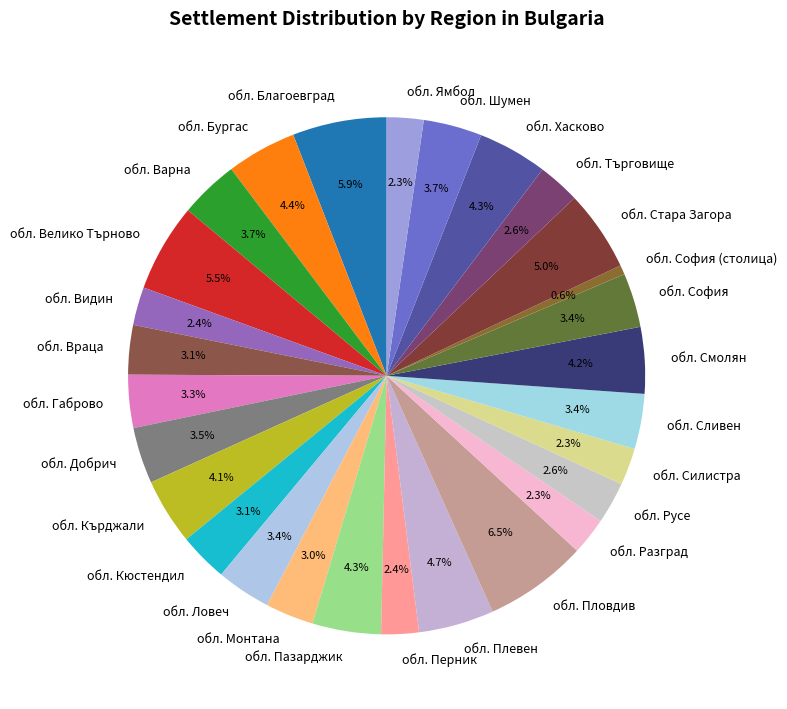

Does обл. Силистра represent more than half of the total?

No